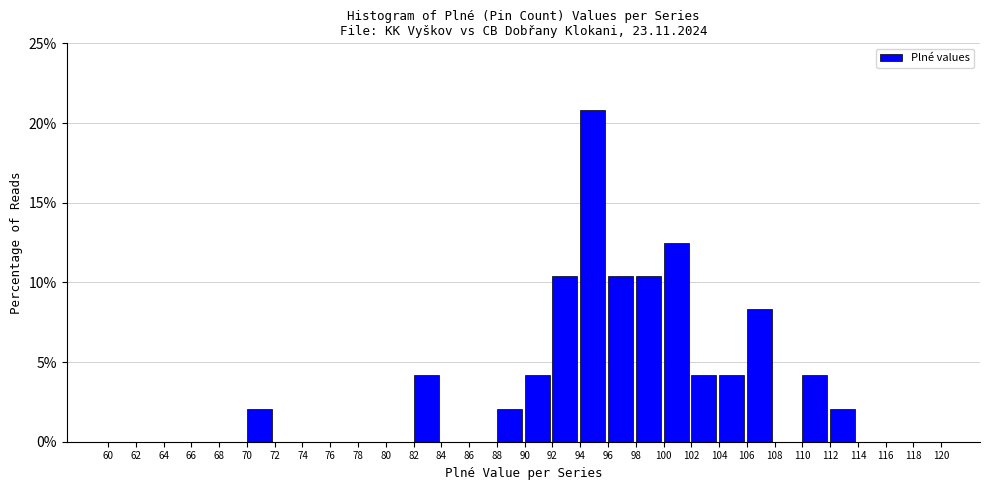

Reading left to right, list every bar in this chart as the range it spans on the x-axis followed by its height. The values are not printed on the chart, so give them approximately, as read against the axis.

60 to 62: 0
62 to 64: 0
64 to 66: 0
66 to 68: 0
68 to 70: 0
70 to 72: 2.0
72 to 74: 0
74 to 76: 0
76 to 78: 0
78 to 80: 0
80 to 82: 0
82 to 84: 4.0
84 to 86: 0
86 to 88: 0
88 to 90: 2.0
90 to 92: 4.0
92 to 94: 10.5
94 to 96: 21.0
96 to 98: 10.5
98 to 100: 10.5
100 to 102: 12.5
102 to 104: 4.0
104 to 106: 4.0
106 to 108: 8.5
108 to 110: 0
110 to 112: 4.0
112 to 114: 2.0
114 to 116: 0
116 to 118: 0
118 to 120: 0